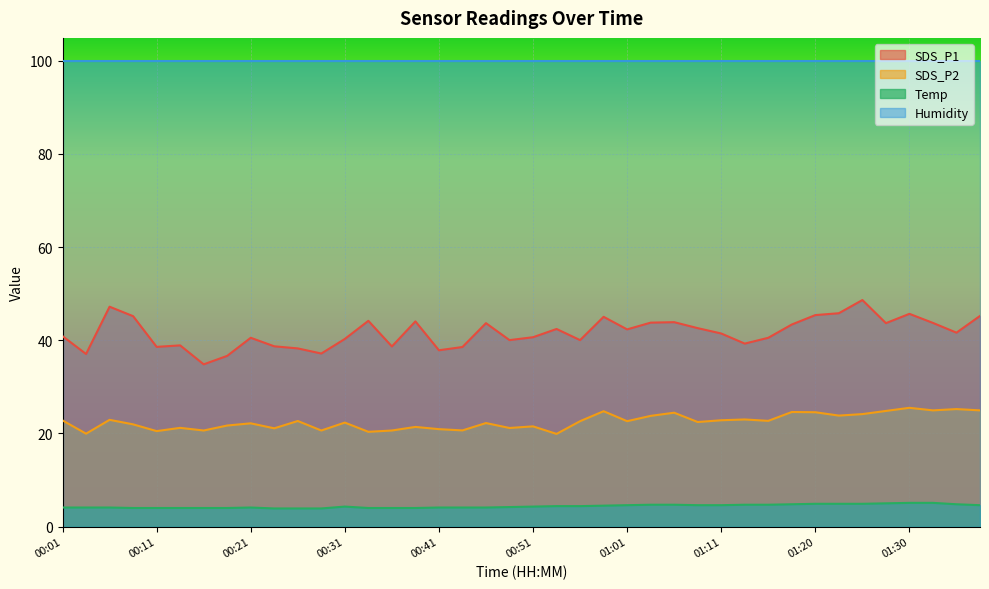

Between 00:06 and 01:16, which series saw the biggest shift?

SDS_P1